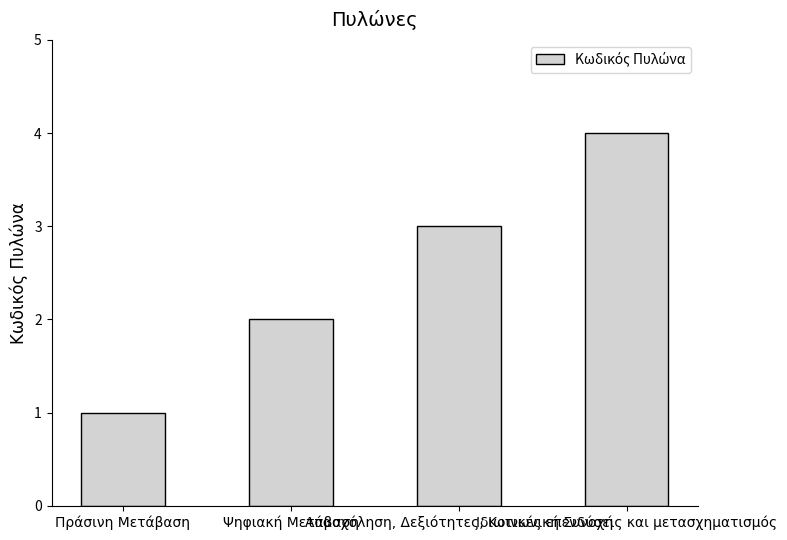

What is the sum of all values?

10